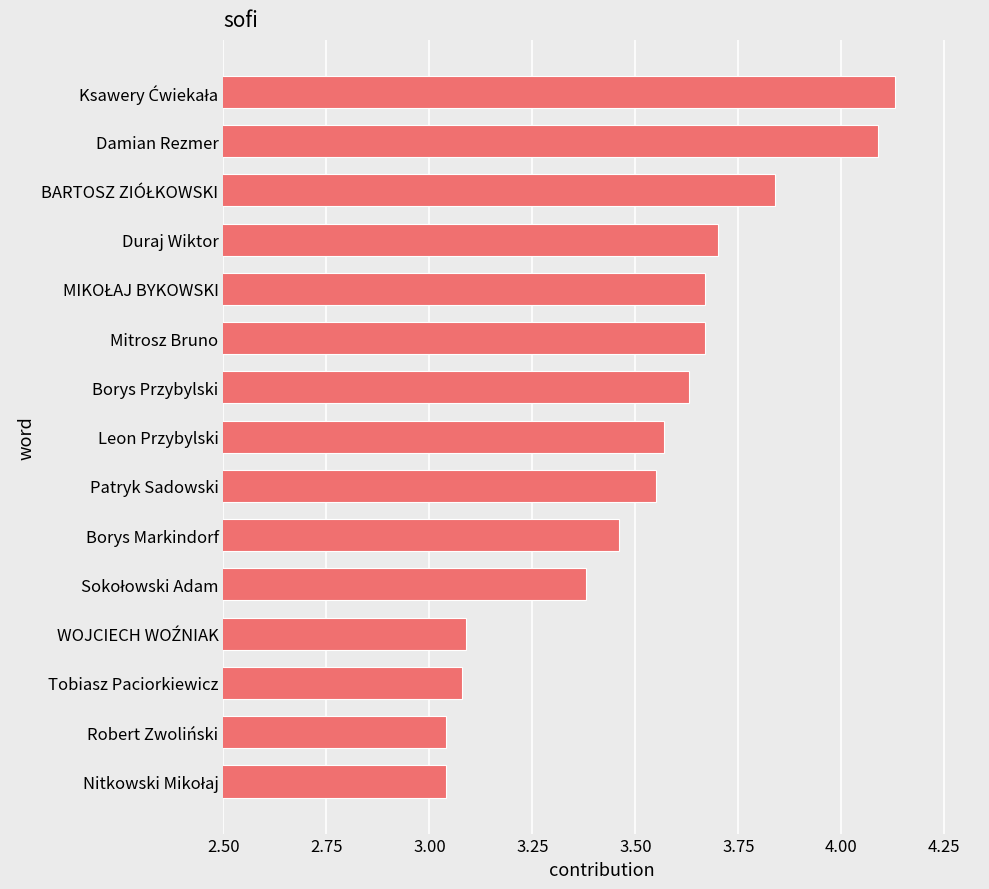

Is it true that the value at Duraj Wiktor is 2.1?

False